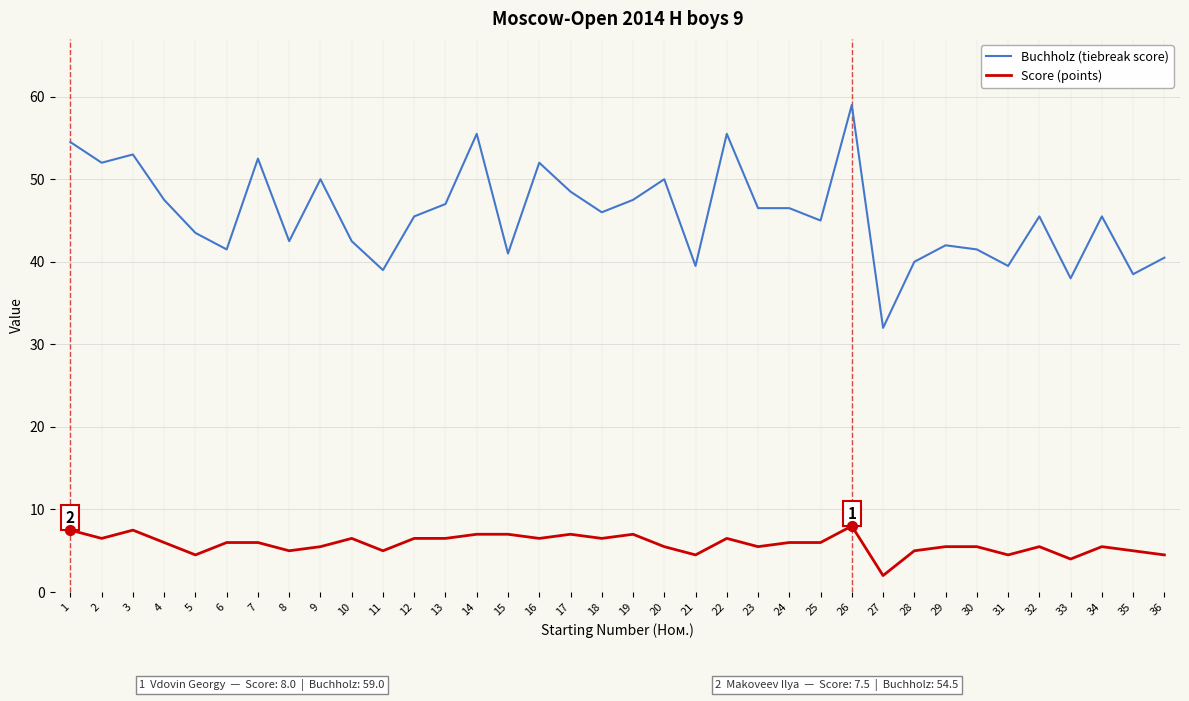

What is the difference between the highest and lowest values at 14?

48.5